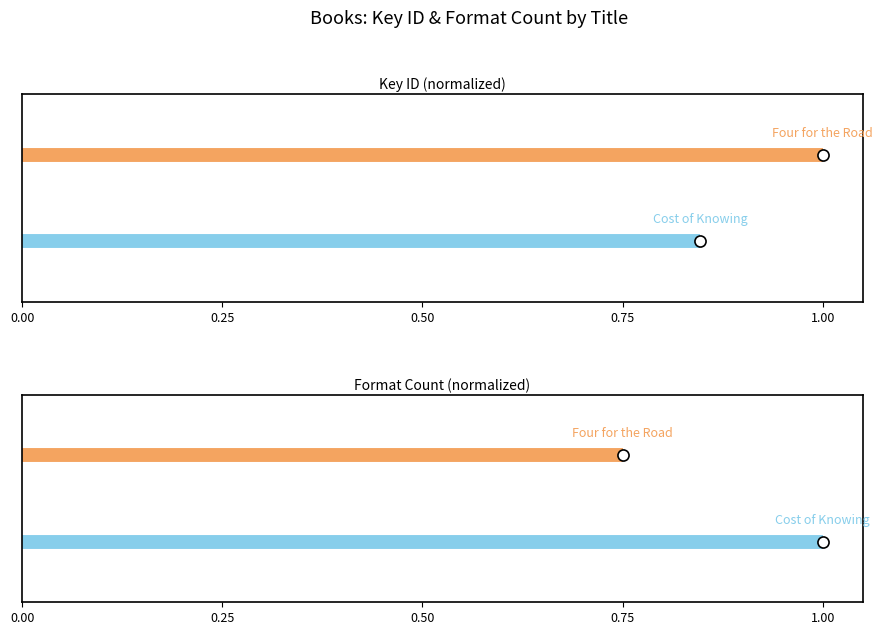

At how many categories does at least one series exceed 0?

2